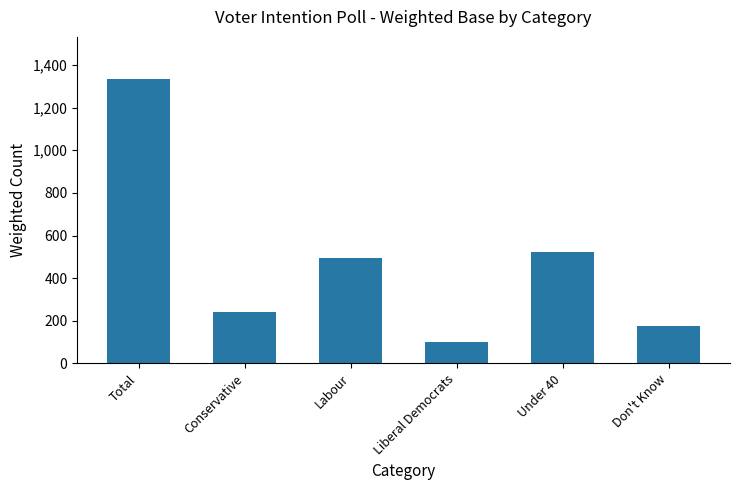

True or false: the data shows 1332 at Total.

True